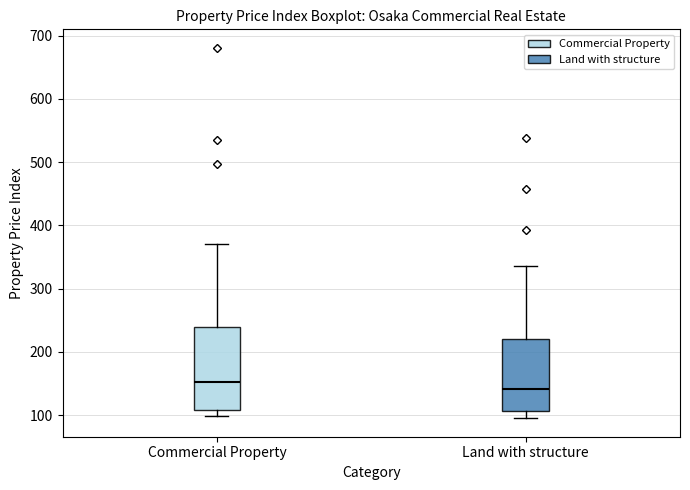

Reading left to right, read every box against the y-axis: the position of its median line, the range the box covers, and the ends of its whiskers. The values are not printed on the chart, so give them approximately, as read against the axis.

Commercial Property: median 150, box 110 to 240, whiskers 100 to 370
Land with structure: median 140, box 110 to 220, whiskers 100 to 340